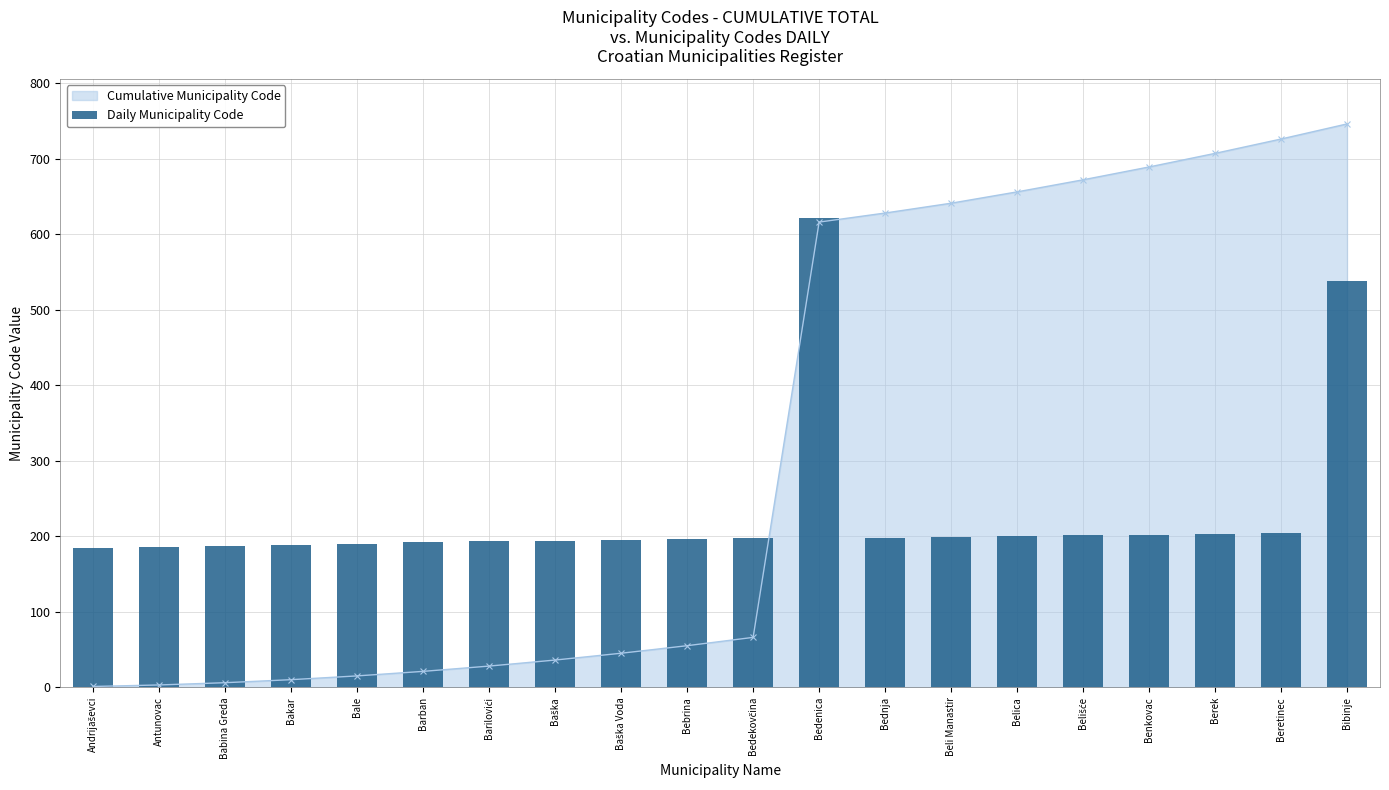

What is the maximum value for Cumulative Municipality Code?

746